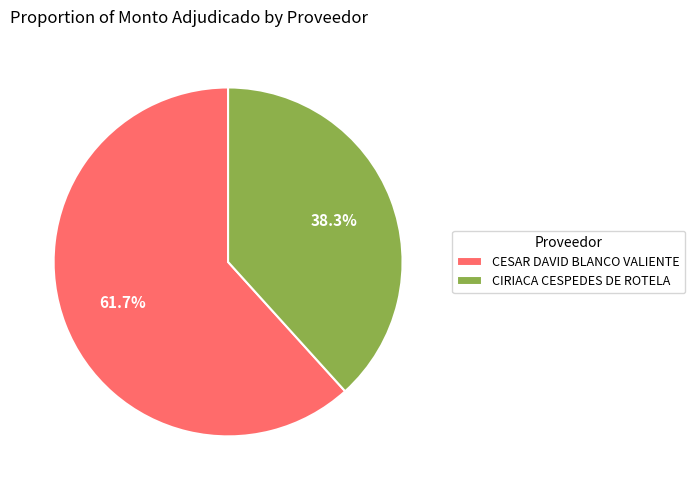

What is the ratio of the value at CIRIACA CESPEDES DE ROTELA to the value at CESAR DAVID BLANCO VALIENTE?

0.6